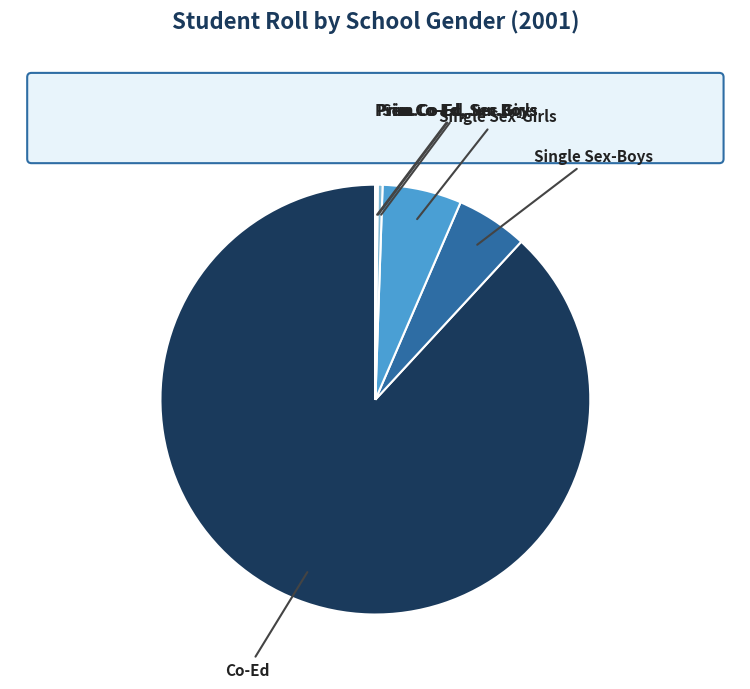

Does any single category account for the majority?

Yes